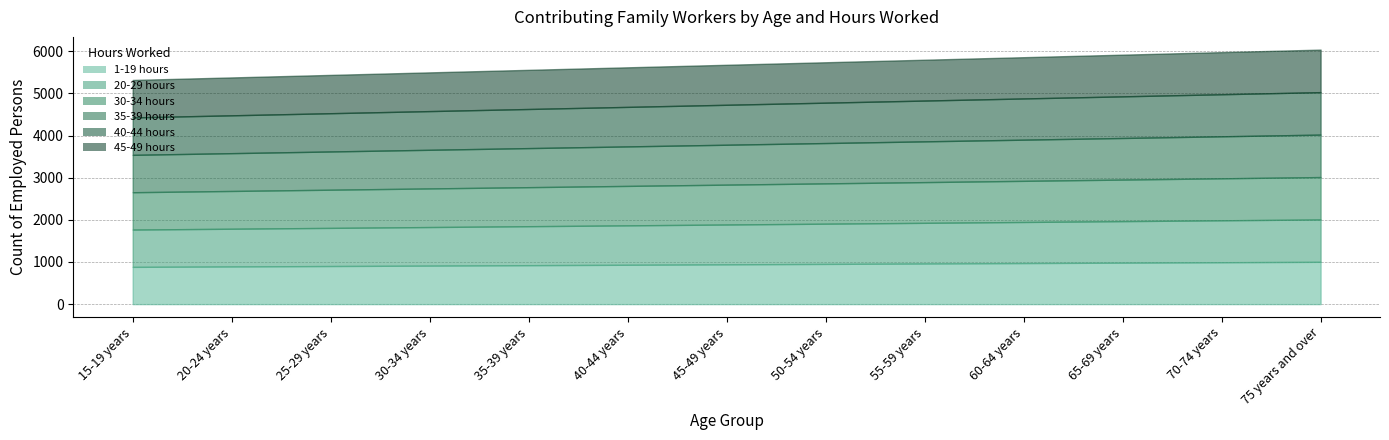

At how many categories does at least one series exceed 992?

2